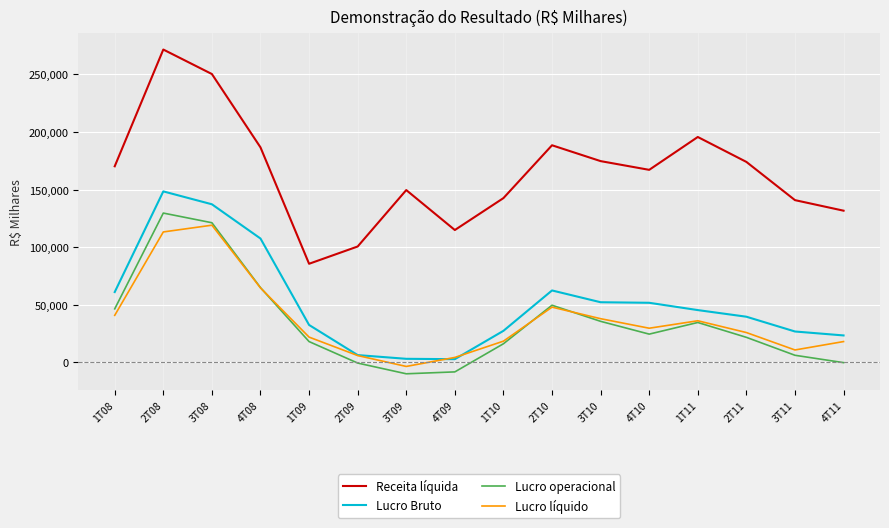

Which series changed the most between 1T08 and 4T10?

Lucro operacional